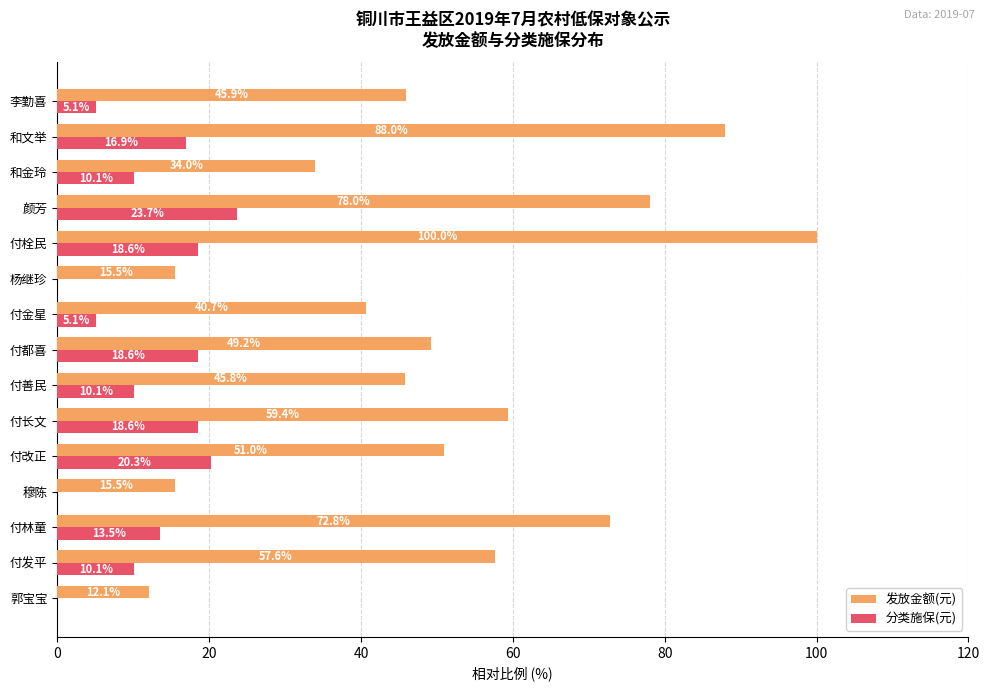

Which series has the largest range (max minus min)?

发放金额(元)